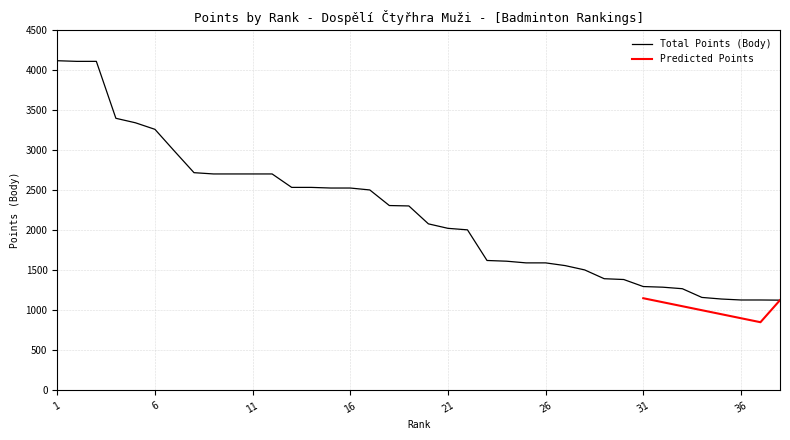

What is the change in value from 26 to 37?

-464